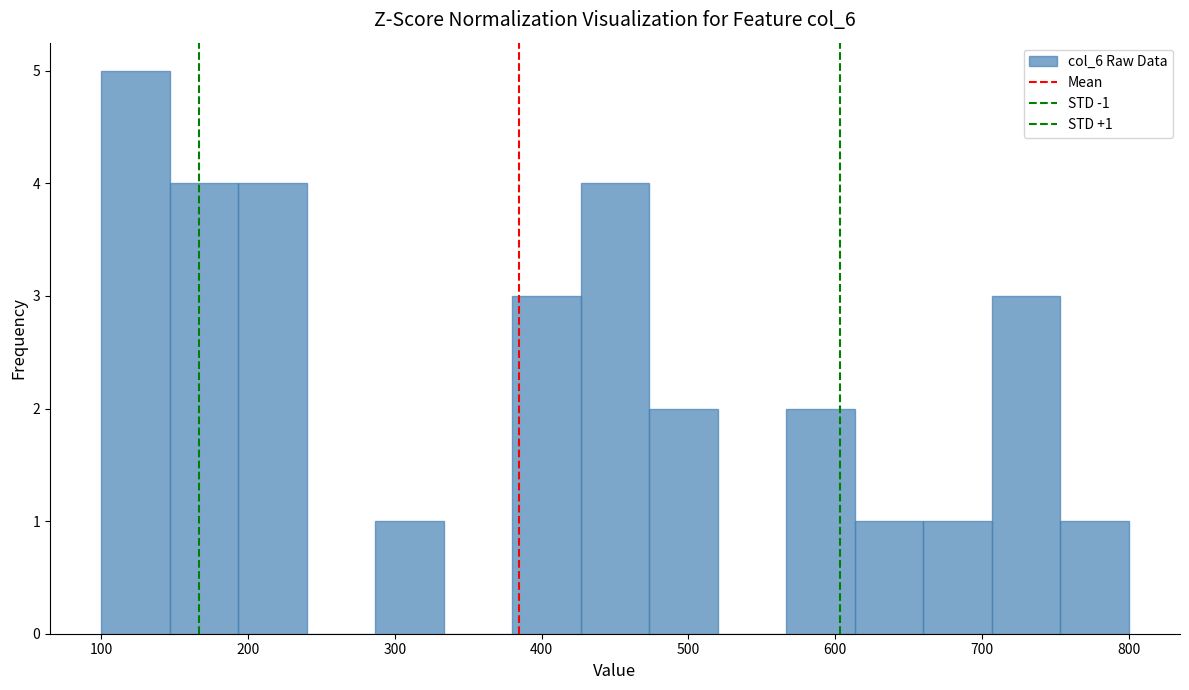

Over which range of the x-axis is the bar tallest?

100 to 150